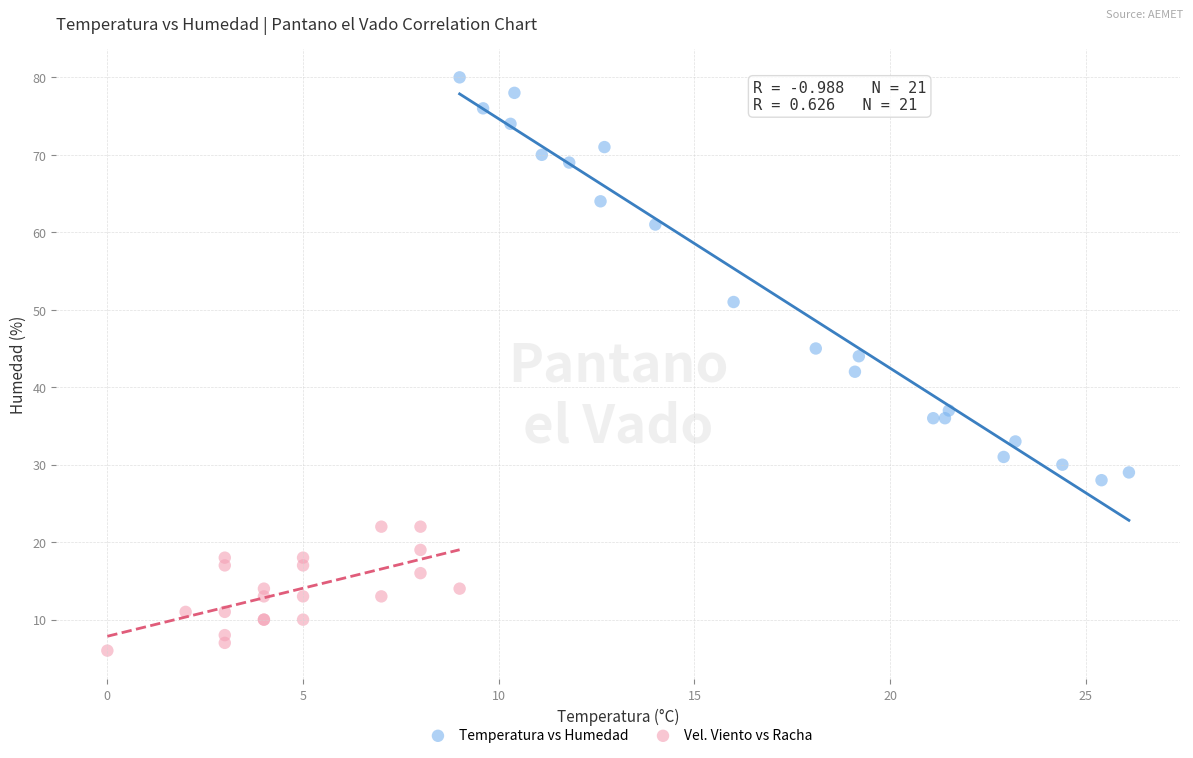

Which series has the largest Y range (max minus min)?

Temperatura vs Humedad